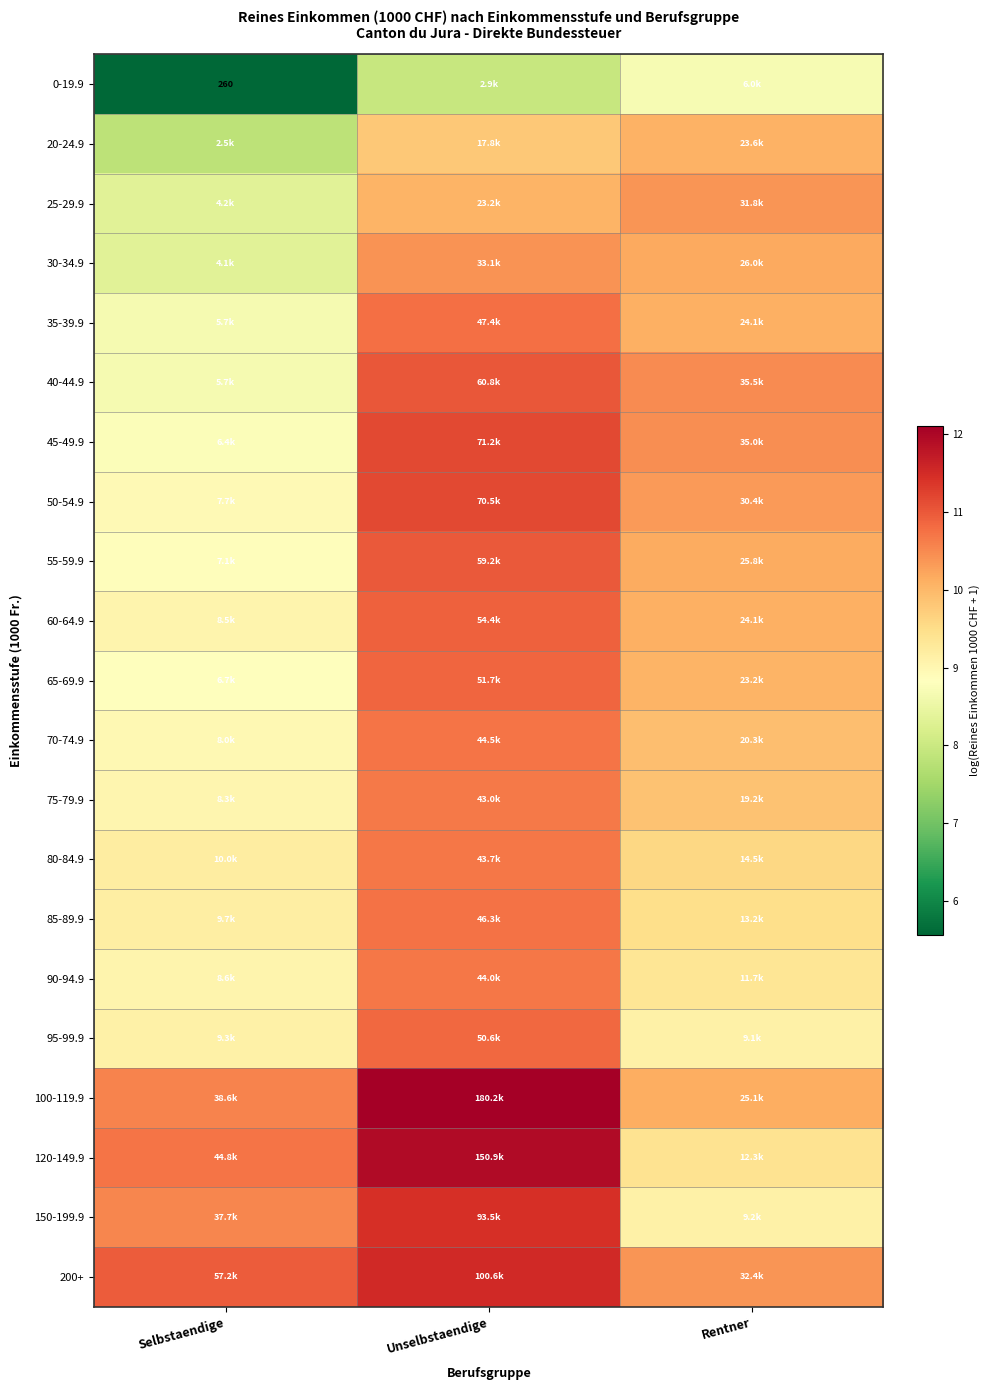

Rank the categories by 75-79.9 value from highest to lowest.

Unselbstaendige, Rentner, Selbstaendige